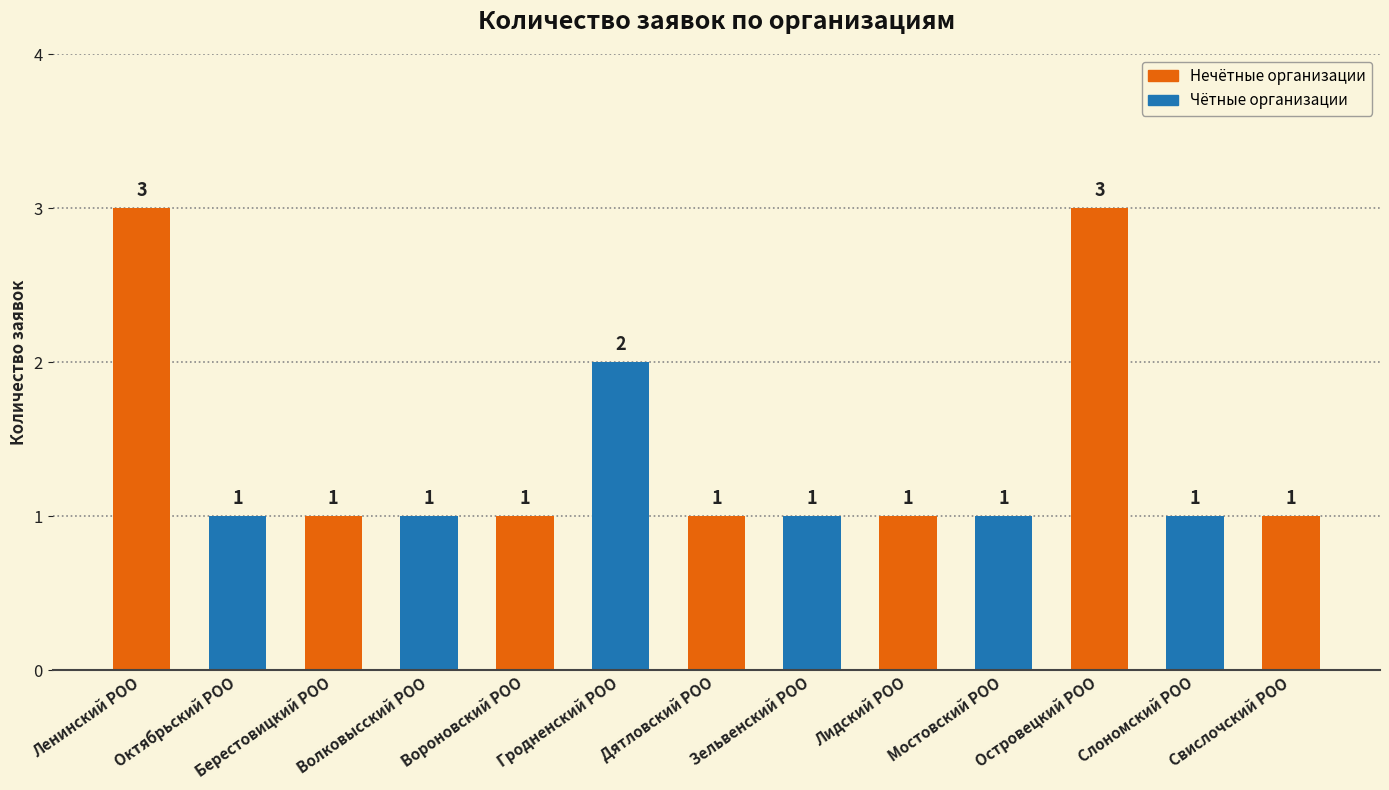

What is the change in value from Гродненский РОО to Свислочский РОО?

-1